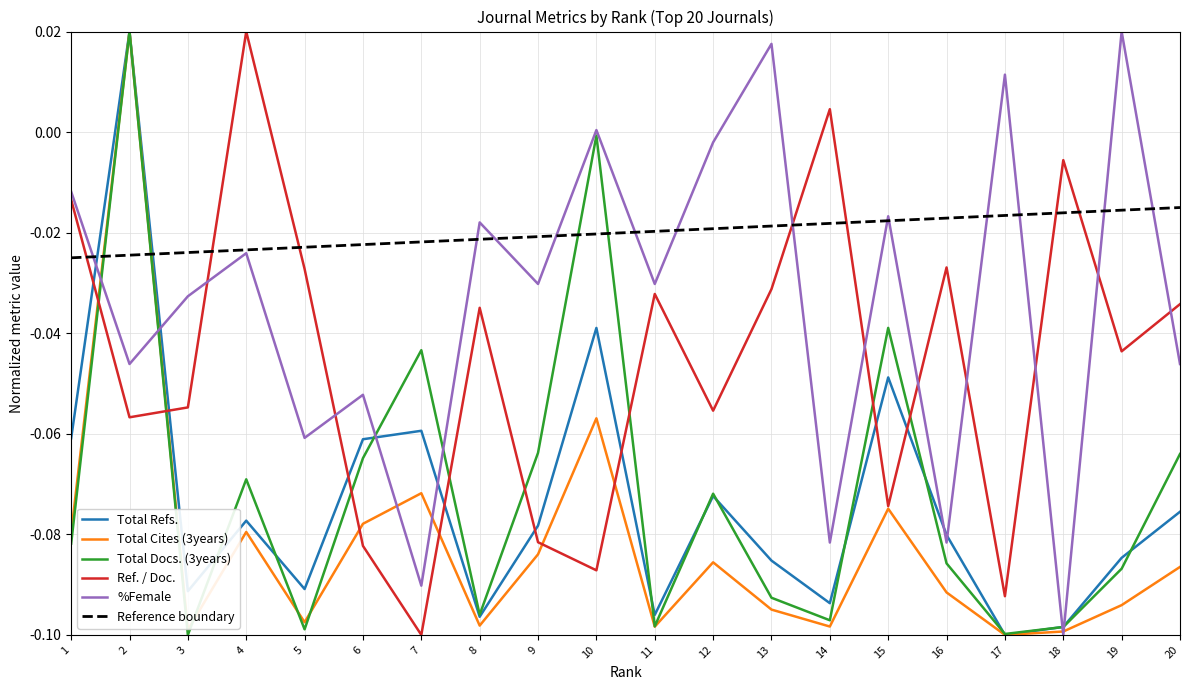

True or false: Total Refs. has a value of -0.0 at 13.

False